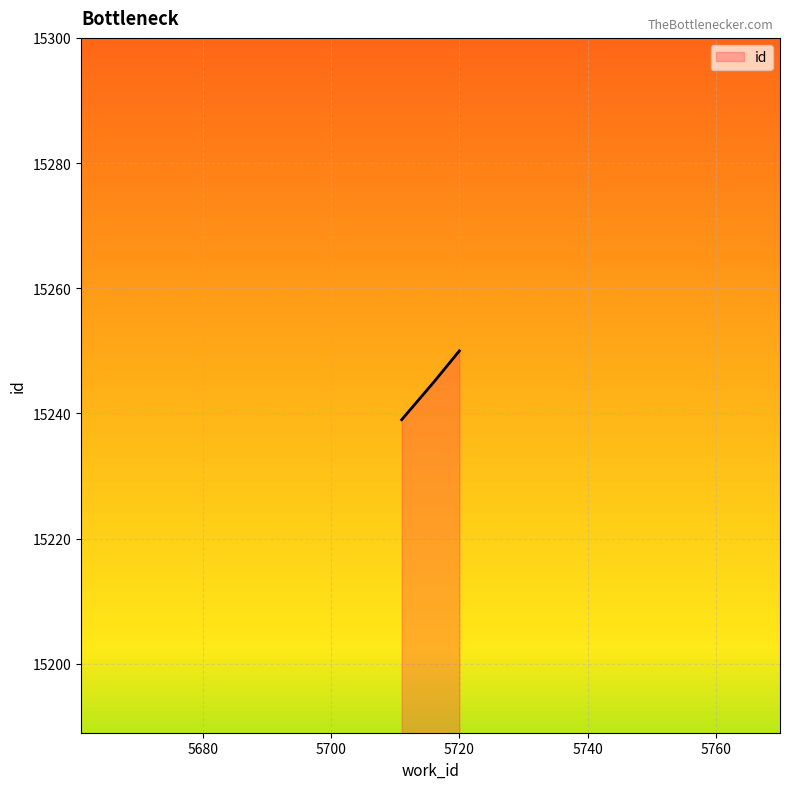

What is the sum of all values?

45734